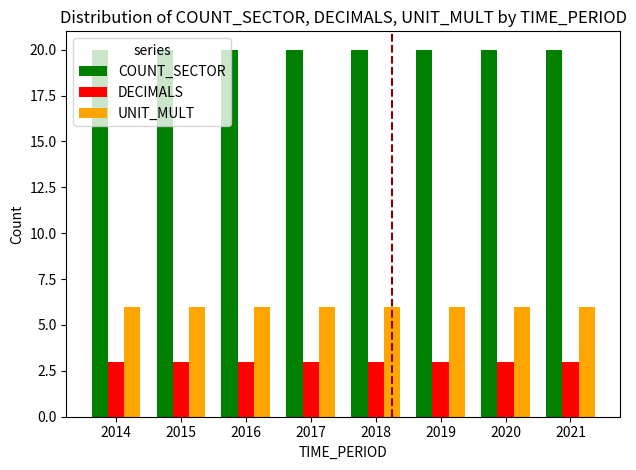

What value does the COUNT_SECTOR series have at 2015?

20